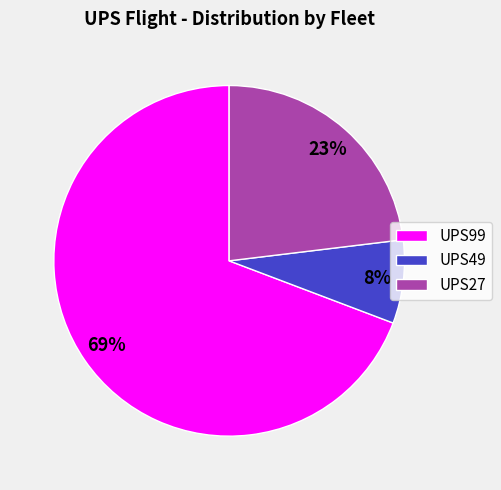

What percentage is the UPS49 slice, to the nearest percent?

8%